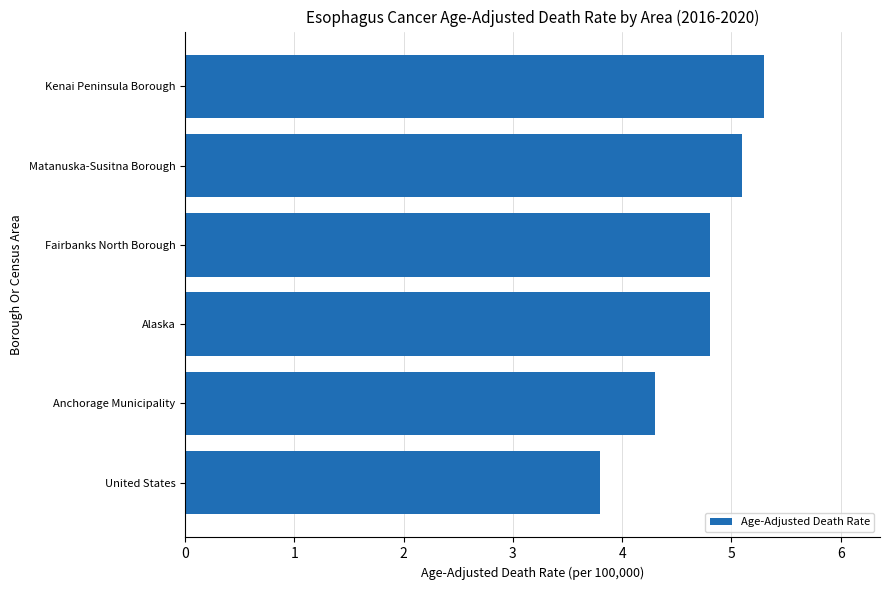

The value at Kenai Peninsula Borough is 5.3. True or false?

True